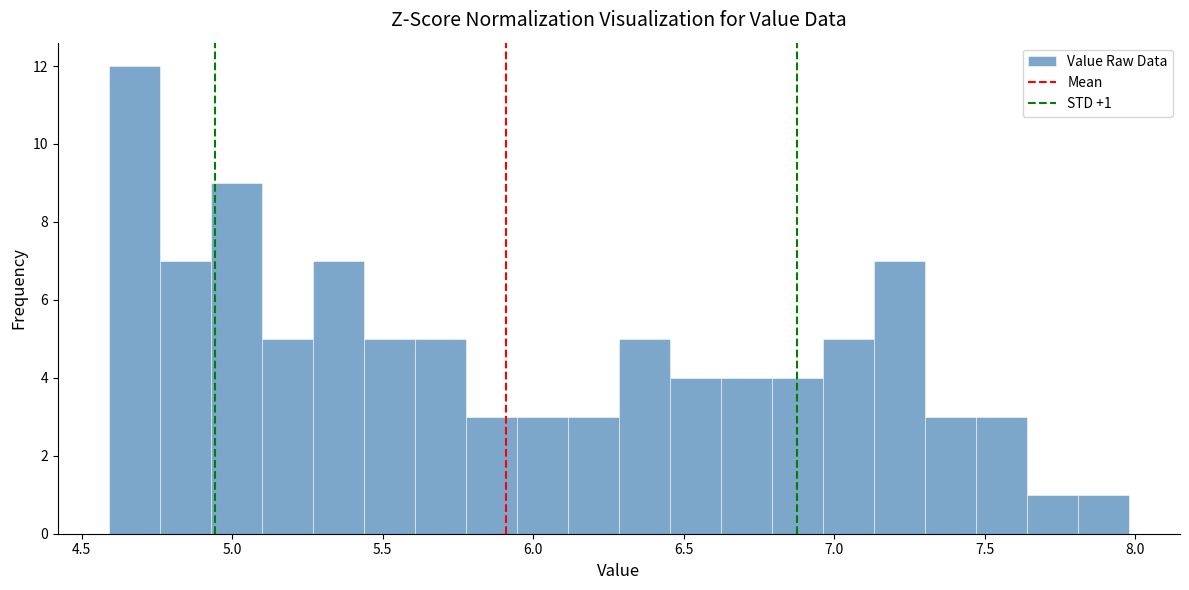

Around what value on the x-axis is the tallest bar? Give the approximate position of its centre, as read against the axis.

4.65